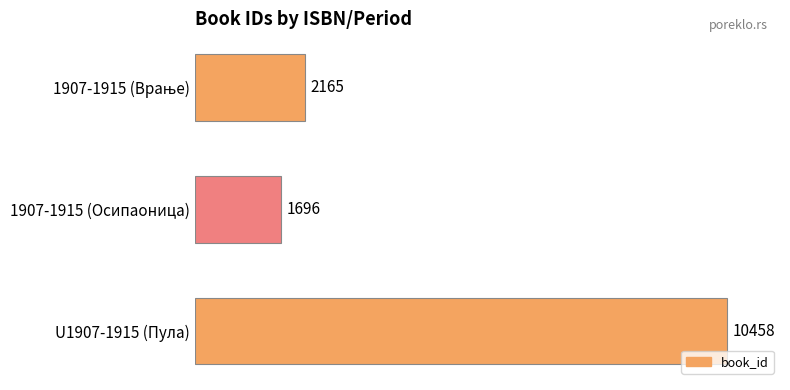

What is the change in value from 1907-1915 (Осипаоница) to U1907-1915 (Пула)?

+8762